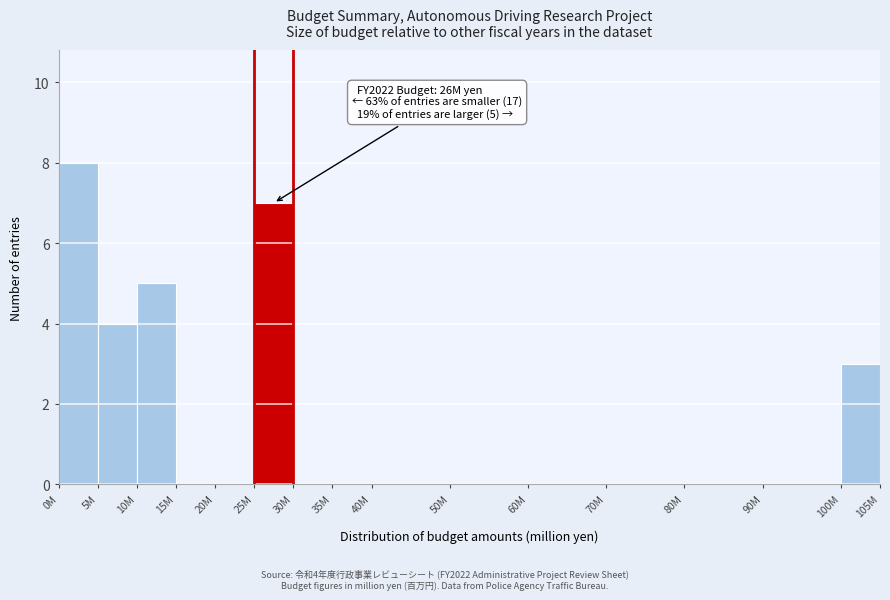

Reading right to left, what are all the values shown in this chart?

100M=3	90M=0	80M=0	70M=0	60M=0	50M=0	40M=0	35M=0	30M=0	25M=7	20M=0	15M=0	10M=5	5M=4	0M=8